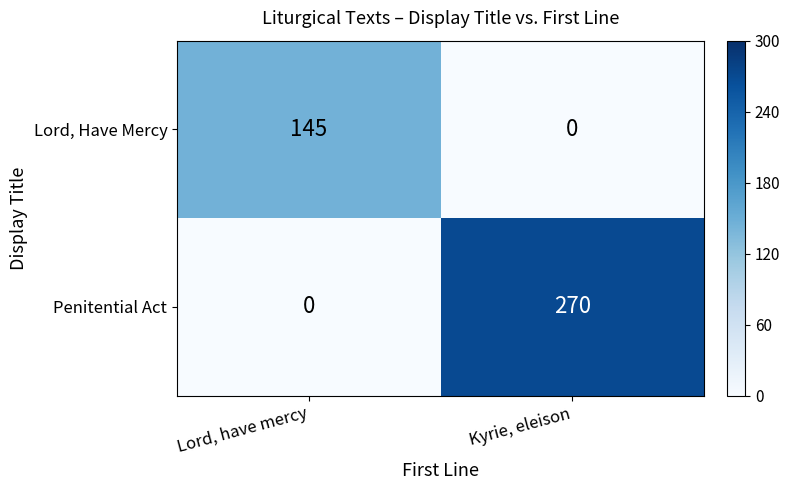

How many categories are shown in the chart?

2